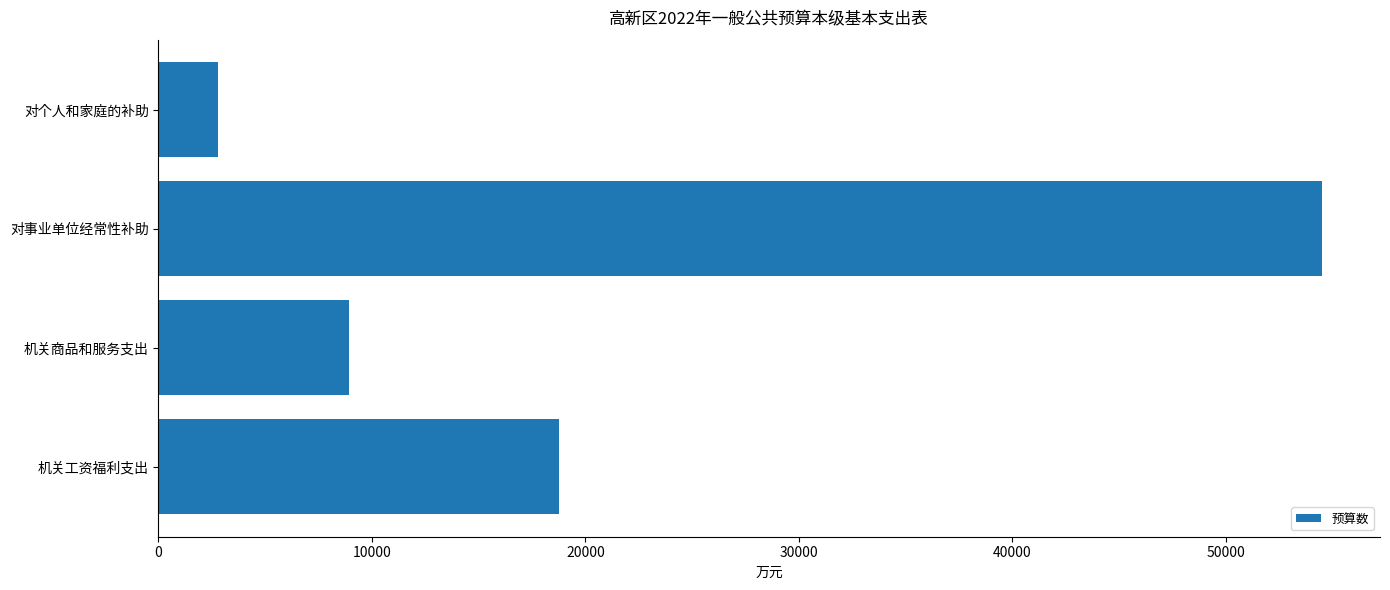

How many categories are shown in the chart?

4